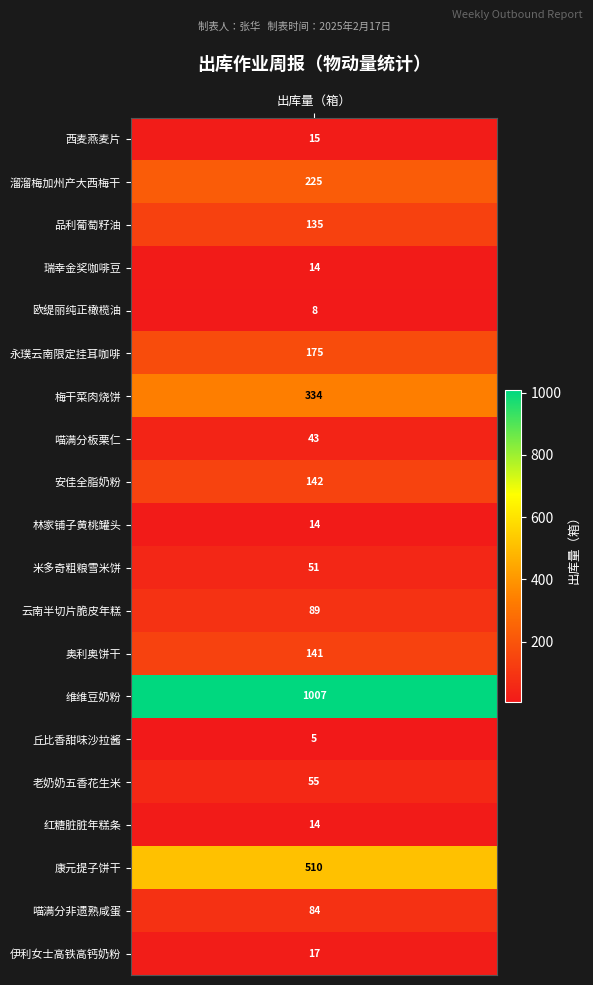

What is the difference between the maximum and minimum values?

1002